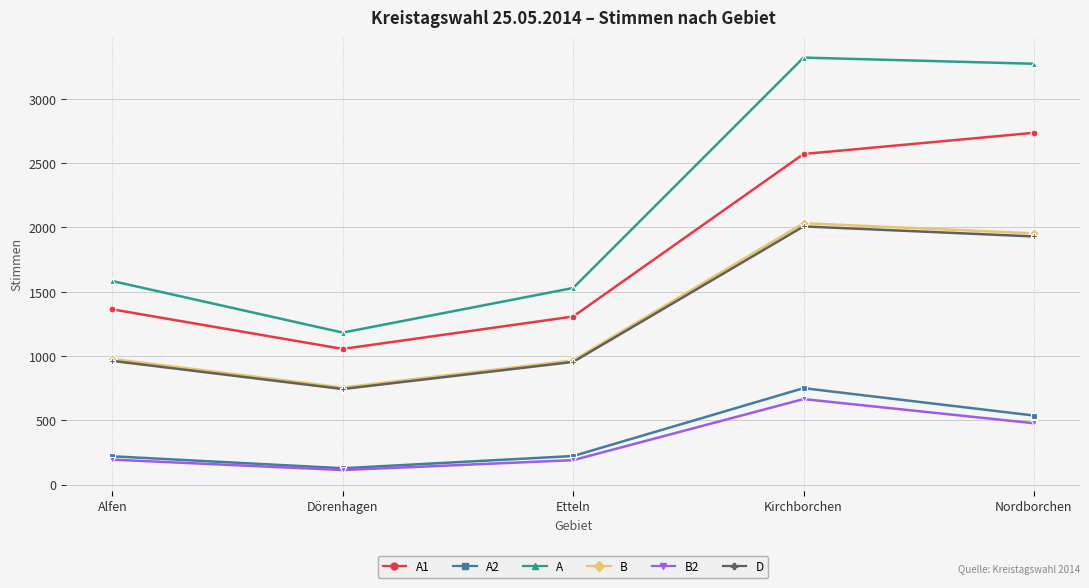

What value does the B series have at Etteln?

966